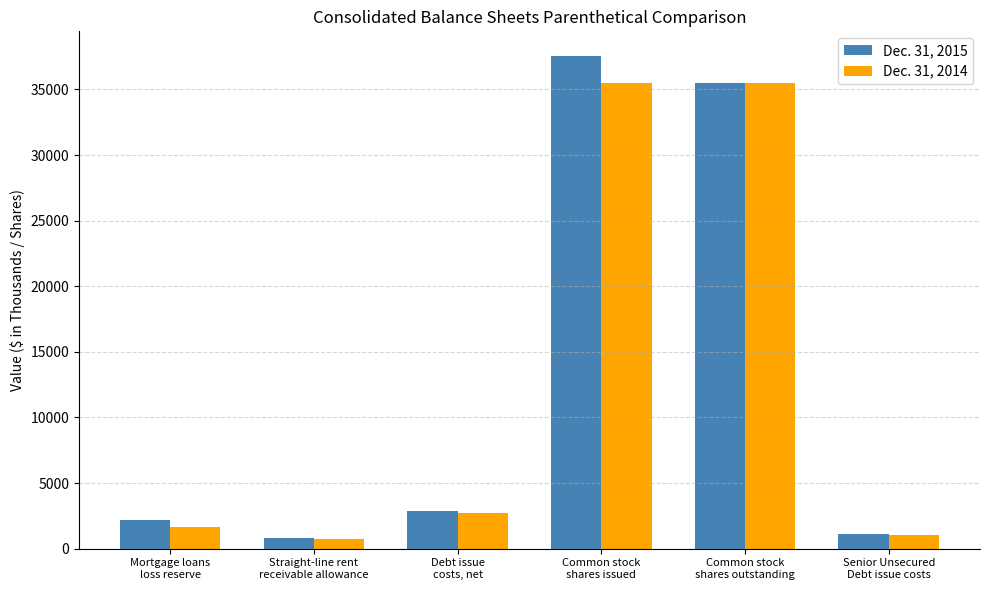

What is the spread (max minus min) of values at Common stock
shares issued?

2068